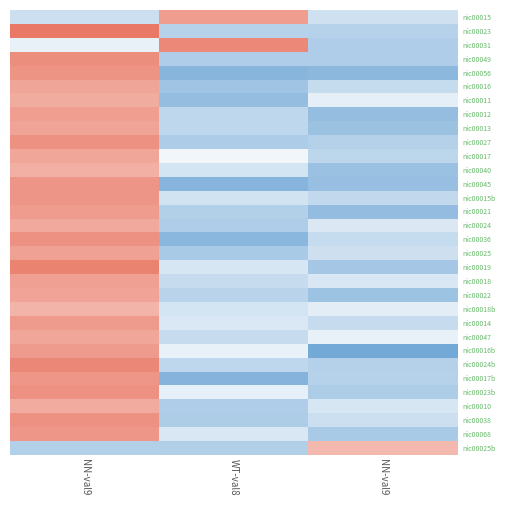

What is the spread (max minus min) of values at WT-val8?

2.9